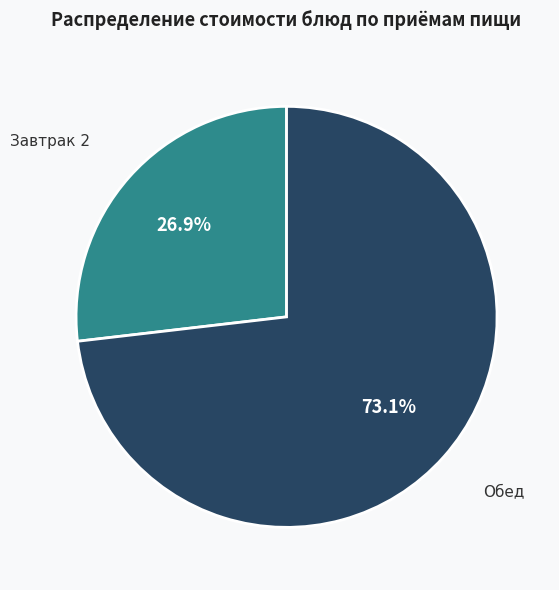

Does Завтрак 2 represent more than half of the total?

No